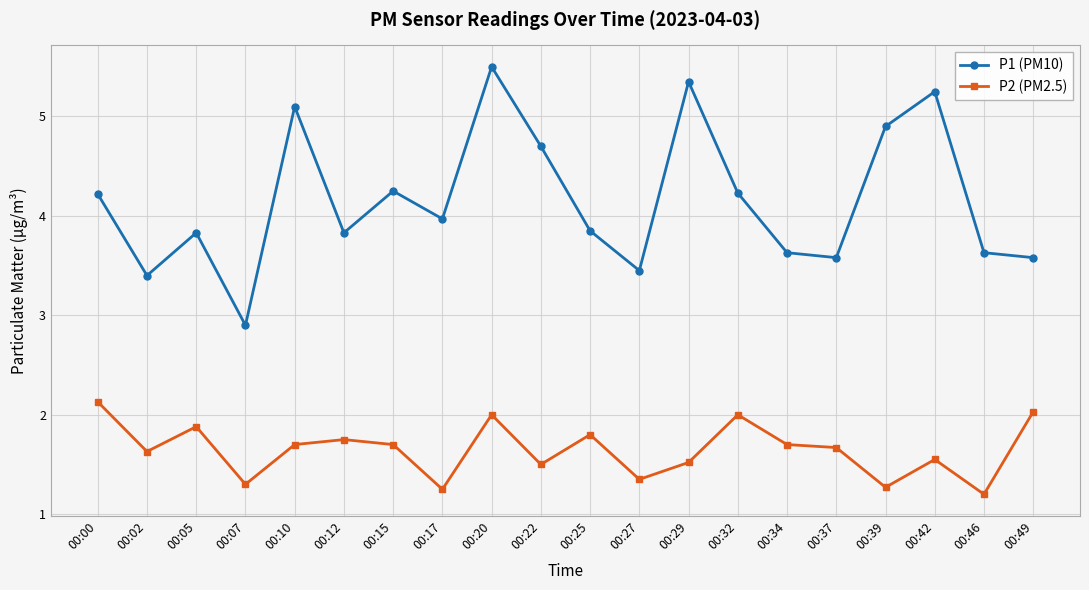

At which label is P1 (PM10) closest to 4?

00:17